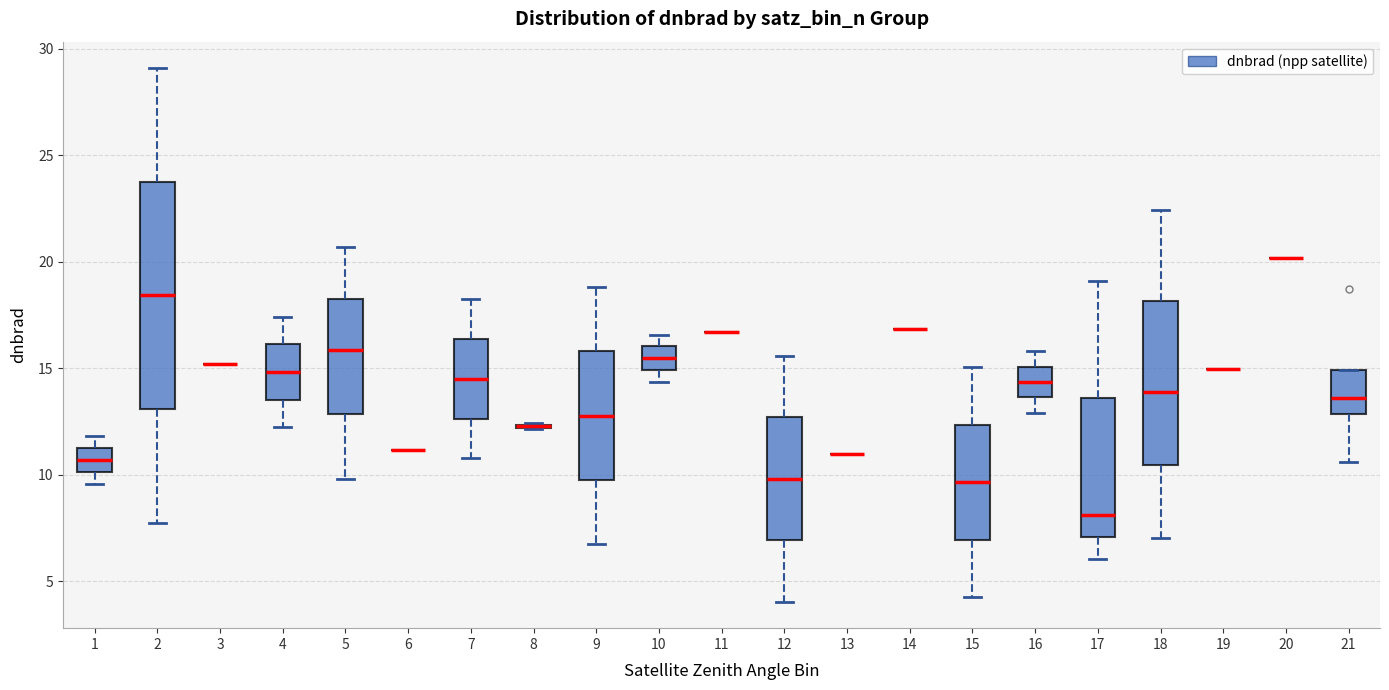

Reading left to right, transcribe this box plot: for each box, give where its median line is, the range the box spans, and where its two whiskers end, as read against the y-axis. The values are not printed on the chart, so give them approximately, as read against the axis.

1: median 10.5, box 10.0 to 11.5, whiskers 9.5 to 12.0
2: median 18.5, box 13.0 to 24.0, whiskers 8.0 to 29.0
3: box collapsed to a line at 15.0, whiskers 15.0 to 15.0
4: median 15.0, box 13.5 to 16.0, whiskers 12.0 to 17.5
5: median 16.0, box 13.0 to 18.5, whiskers 10.0 to 20.5
6: box collapsed to a line at 11.0, whiskers 11.0 to 11.0
7: median 14.5, box 12.5 to 16.5, whiskers 11.0 to 18.0
8: box collapsed to a line at 12.5, whiskers 12.0 to 12.5
9: median 13.0, box 10.0 to 16.0, whiskers 6.5 to 19.0
10: median 15.5, box 15.0 to 16.0, whiskers 14.5 to 16.5
11: box collapsed to a line at 16.5, whiskers 16.5 to 16.5
12: median 10.0, box 7.0 to 12.5, whiskers 4.0 to 15.5
13: box collapsed to a line at 11.0, whiskers 11.0 to 11.0
14: box collapsed to a line at 17.0, whiskers 17.0 to 17.0
15: median 9.5, box 7.0 to 12.5, whiskers 4.5 to 15.0
16: median 14.5, box 13.5 to 15.0, whiskers 13.0 to 16.0
17: median 8.0, box 7.0 to 13.5, whiskers 6.0 to 19.0
18: median 14.0, box 10.5 to 18.0, whiskers 7.0 to 22.5
19: box collapsed to a line at 15.0, whiskers 15.0 to 15.0
20: box collapsed to a line at 20.0, whiskers 20.0 to 20.0
21: median 13.5, box 13.0 to 15.0, whiskers 10.5 to 15.0